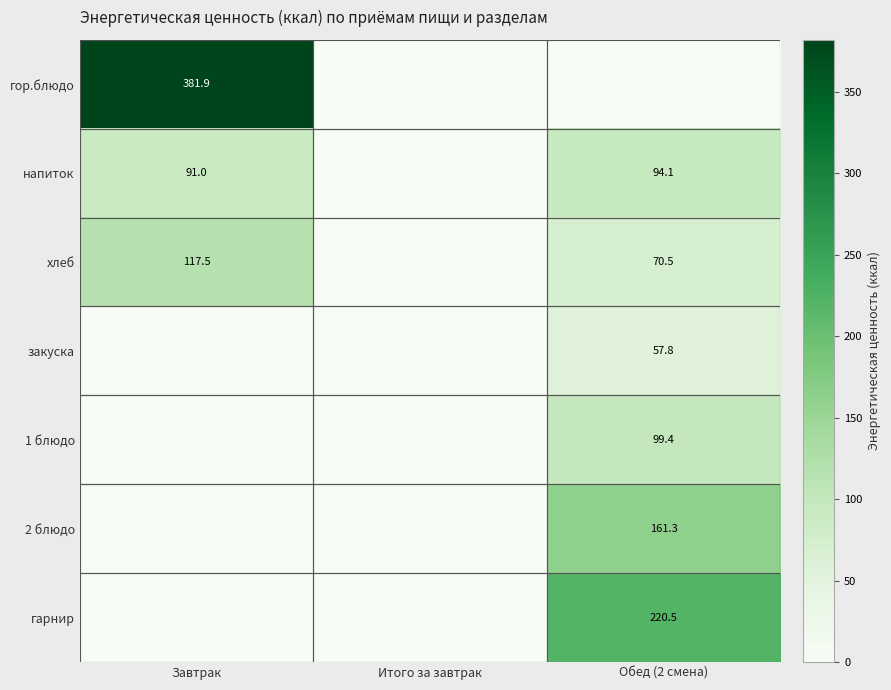

Is the value of гарнир at Обед (2 смена) greater than the value of закуска at Обед (2 смена)?

Yes